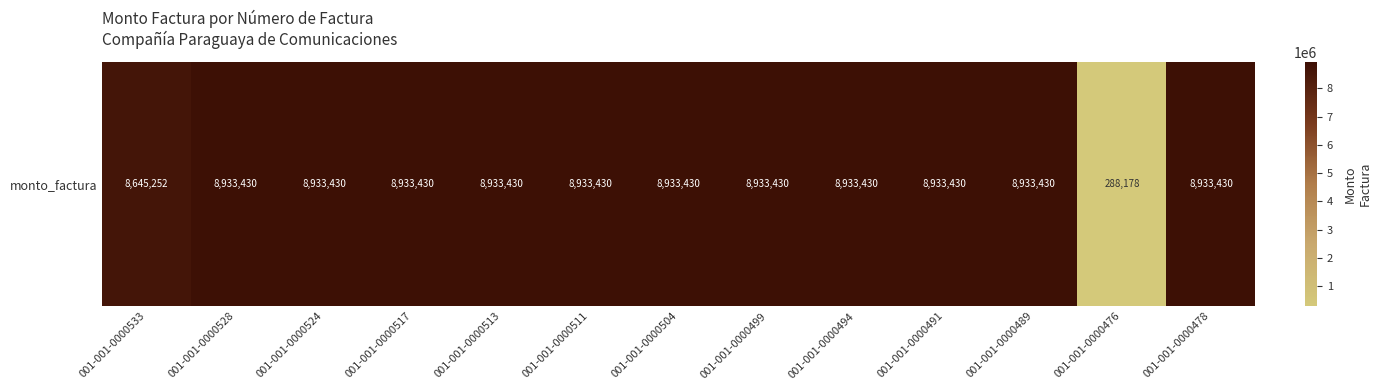

Reading left to right, list all the values displayed in this chart.

8645252	8933430	8933430	8933430	8933430	8933430	8933430	8933430	8933430	8933430	8933430	288178	8933430